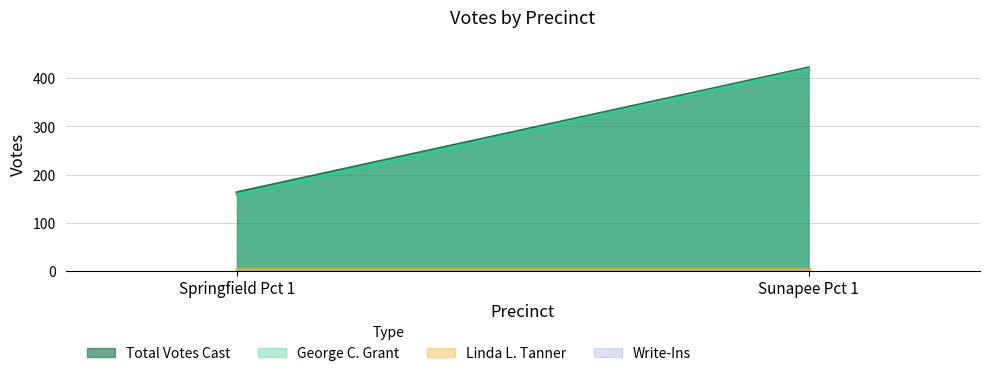

At Sunapee Pct 1, list the series in order from smallest to largest.

Write-Ins, Linda L. Tanner, George C. Grant, Total Votes Cast